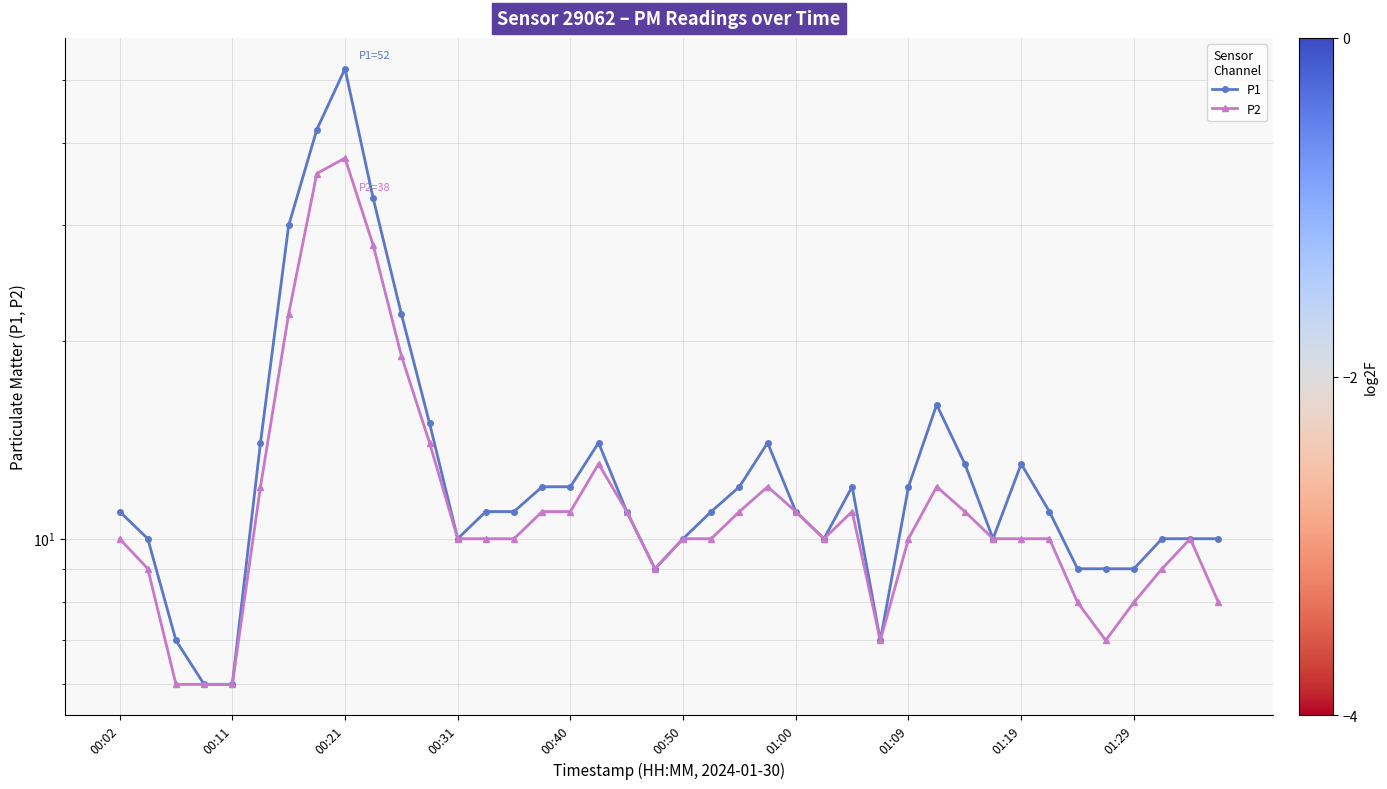

How many interior local peaks does the P2 series have?

6